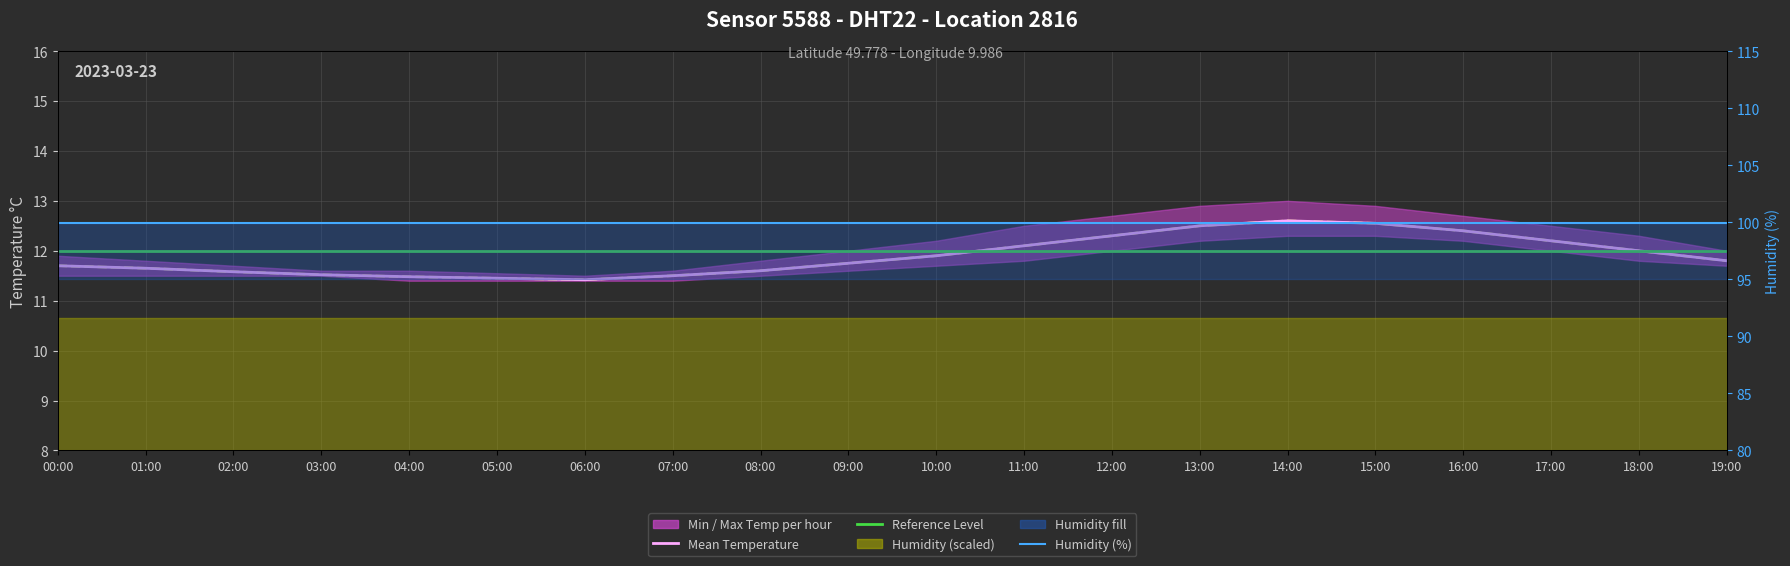

Which series has the largest range (max minus min)?

Mean Temperature